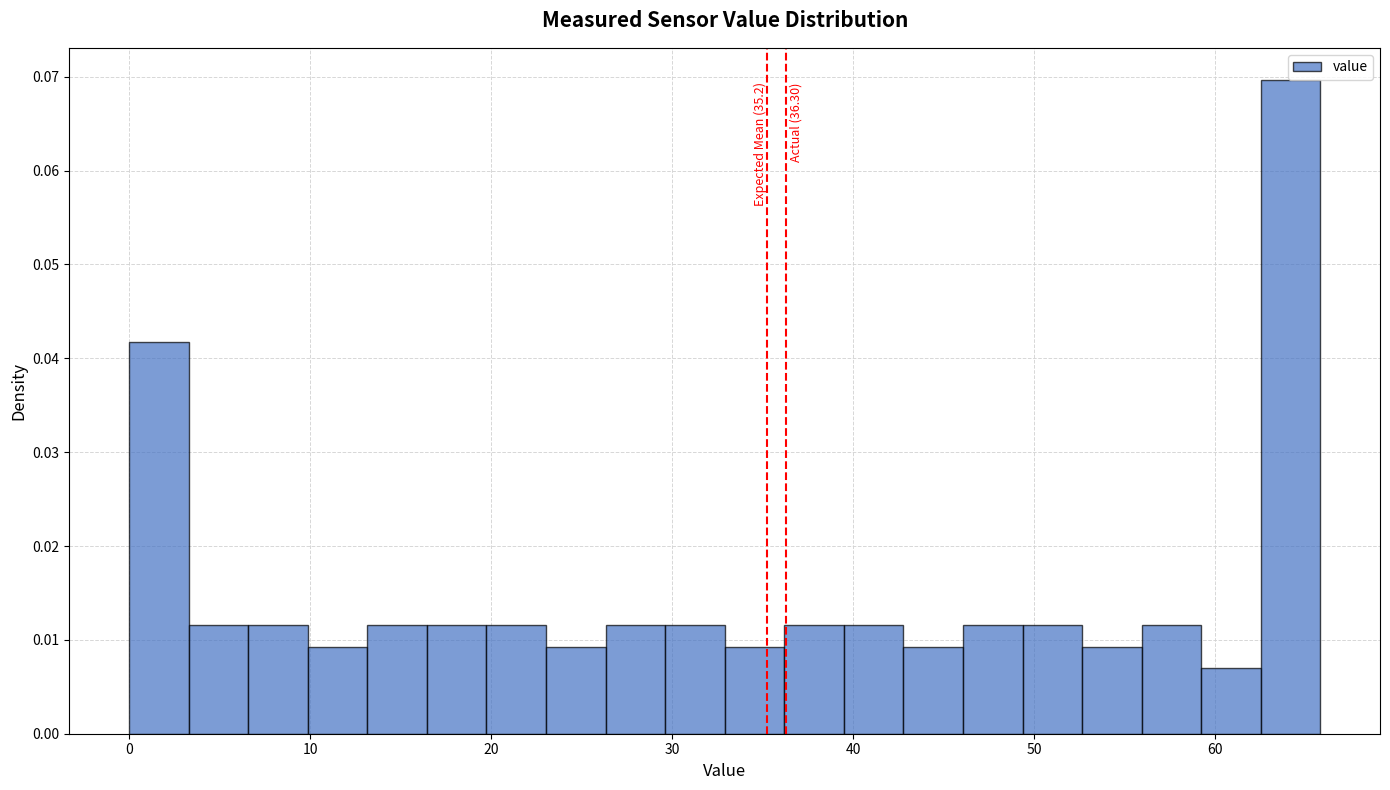

Read against the x-axis, roughly where is the centre of the tallest bar?

64